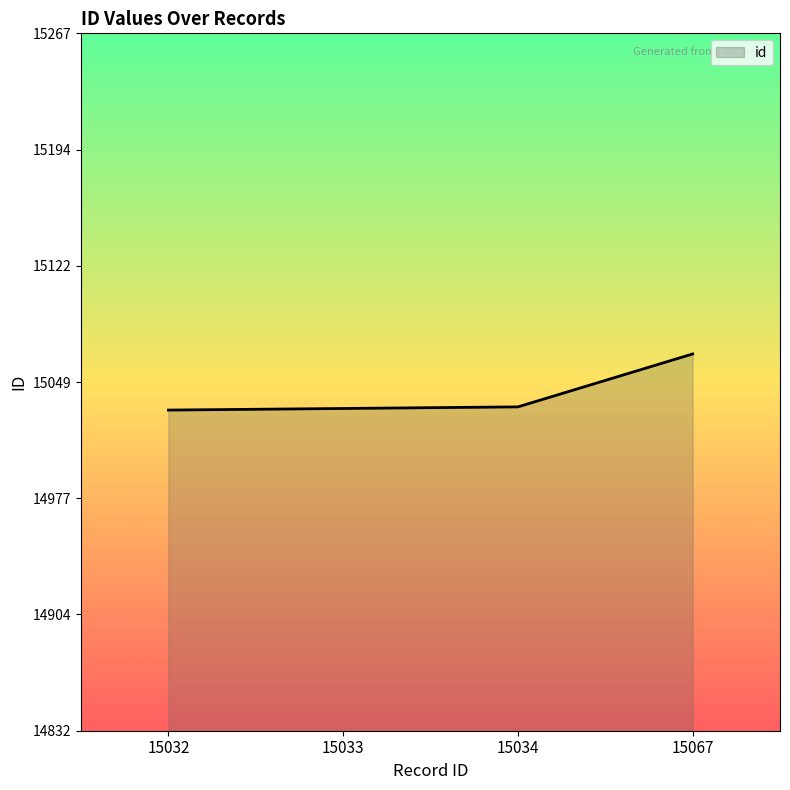

What is the sum of all values?

60166